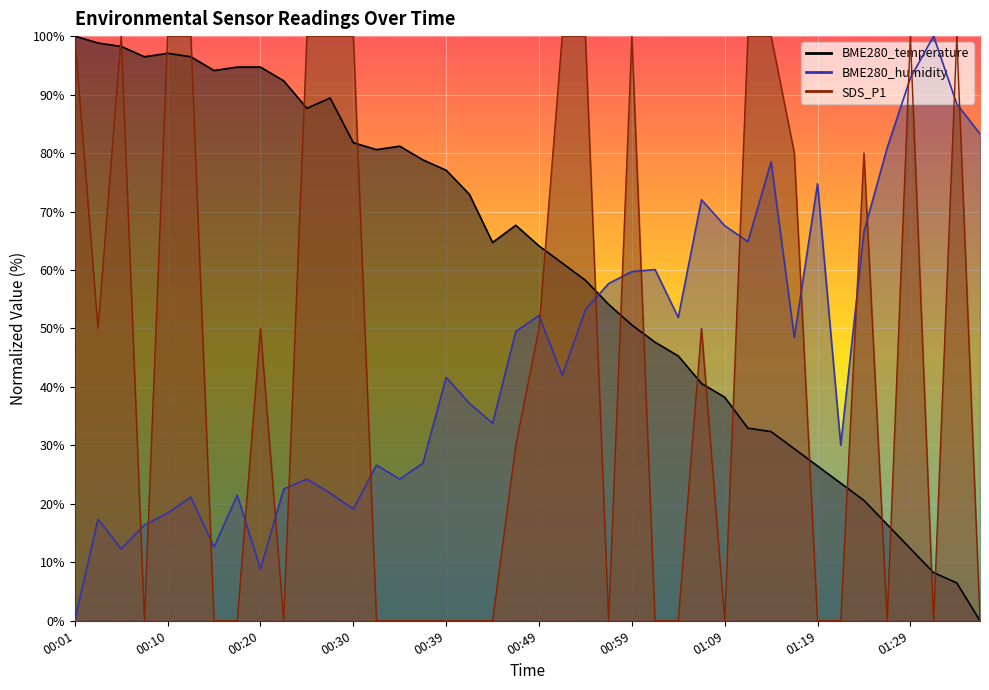

Which series ends up on top after the final intersection of BME280_temperature and BME280_humidity?

BME280_humidity